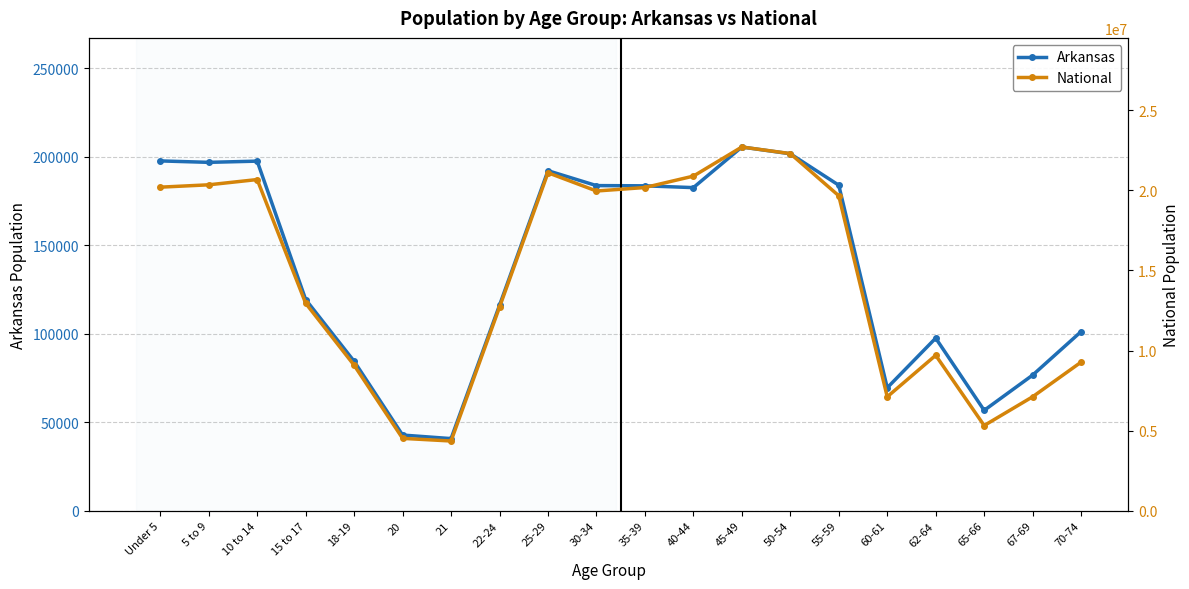

Where is the first local maximum for Arkansas?

10 to 14